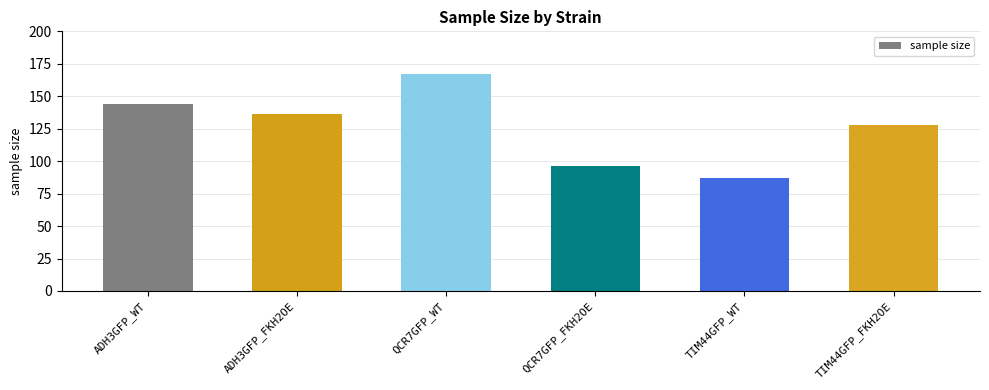

What is the value of the 2nd bar from the left?

136